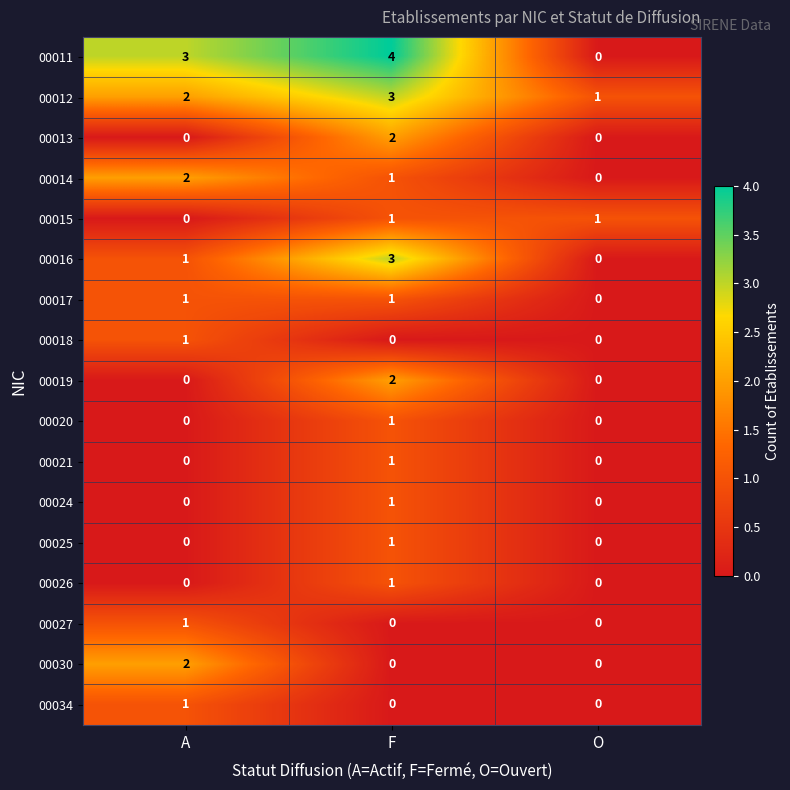

Is it true that 00017 equals 1 at A?

True